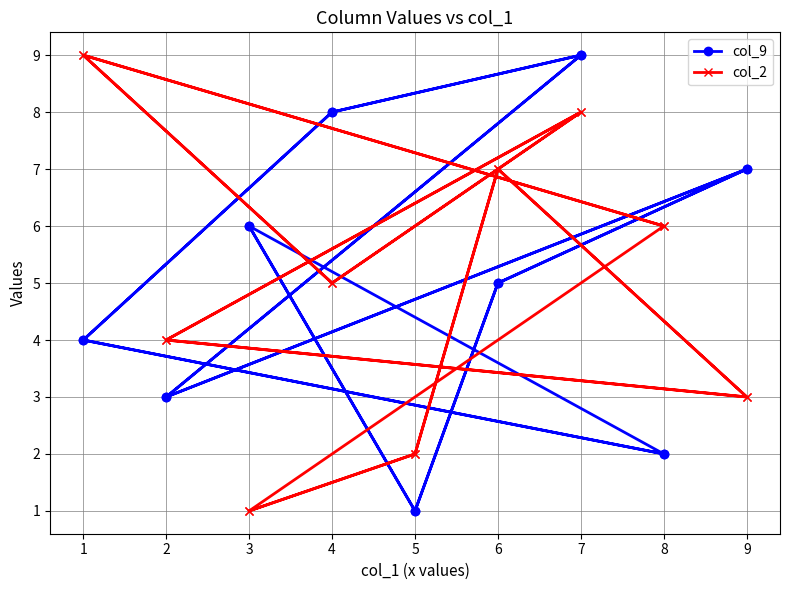

Which series has the largest range (max minus min)?

col_9